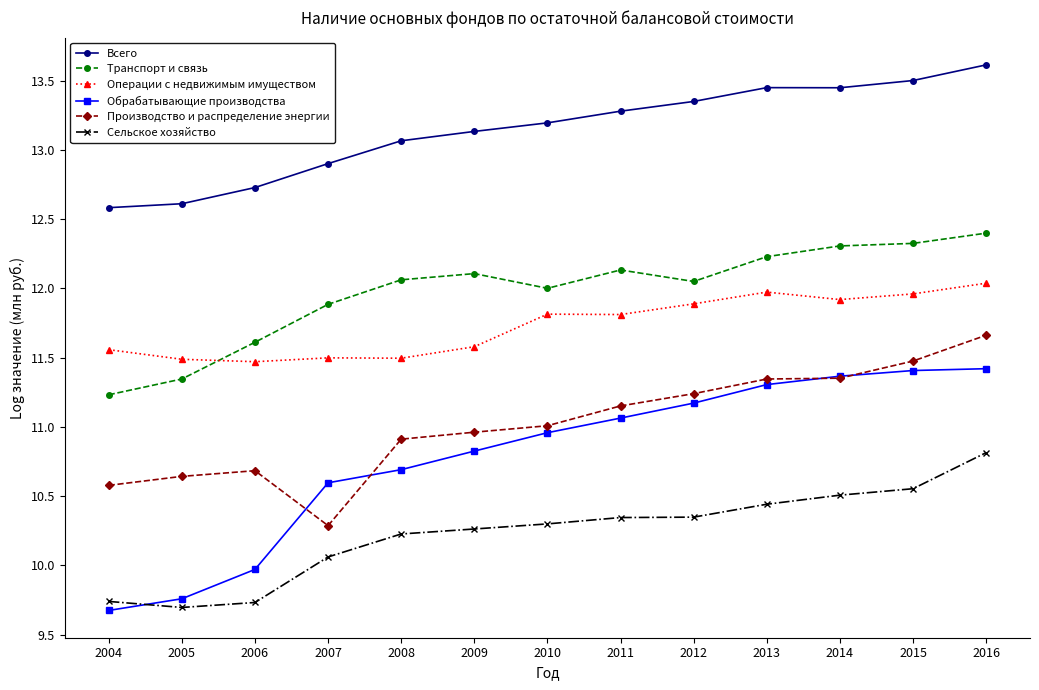

How many data points in Производство и распределение энергии are less than 11?

6